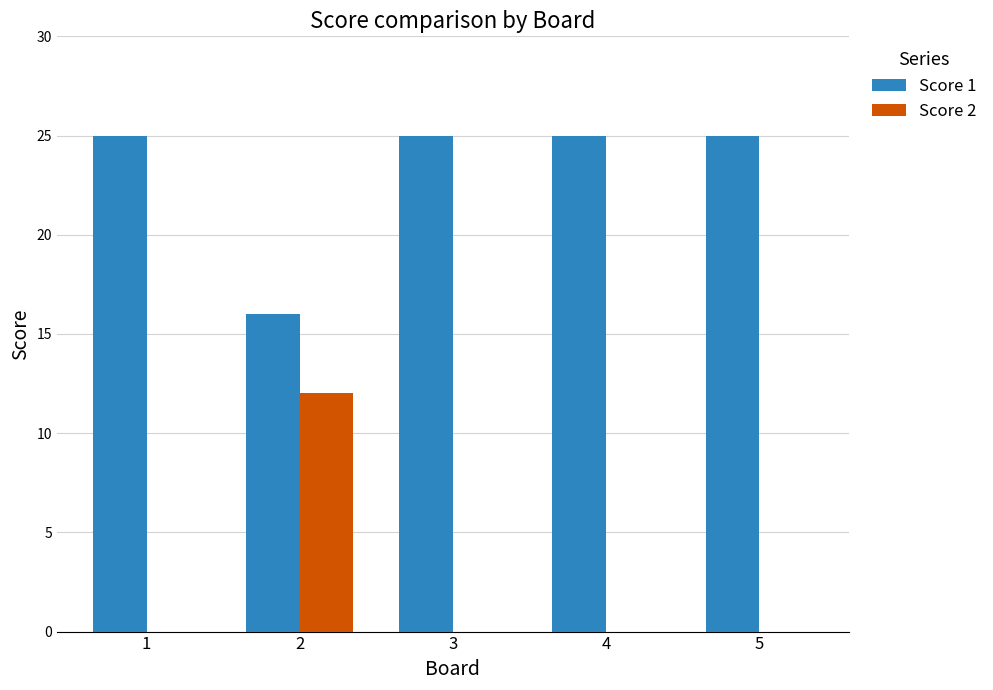

What is the sum of all Score 1 values?

116